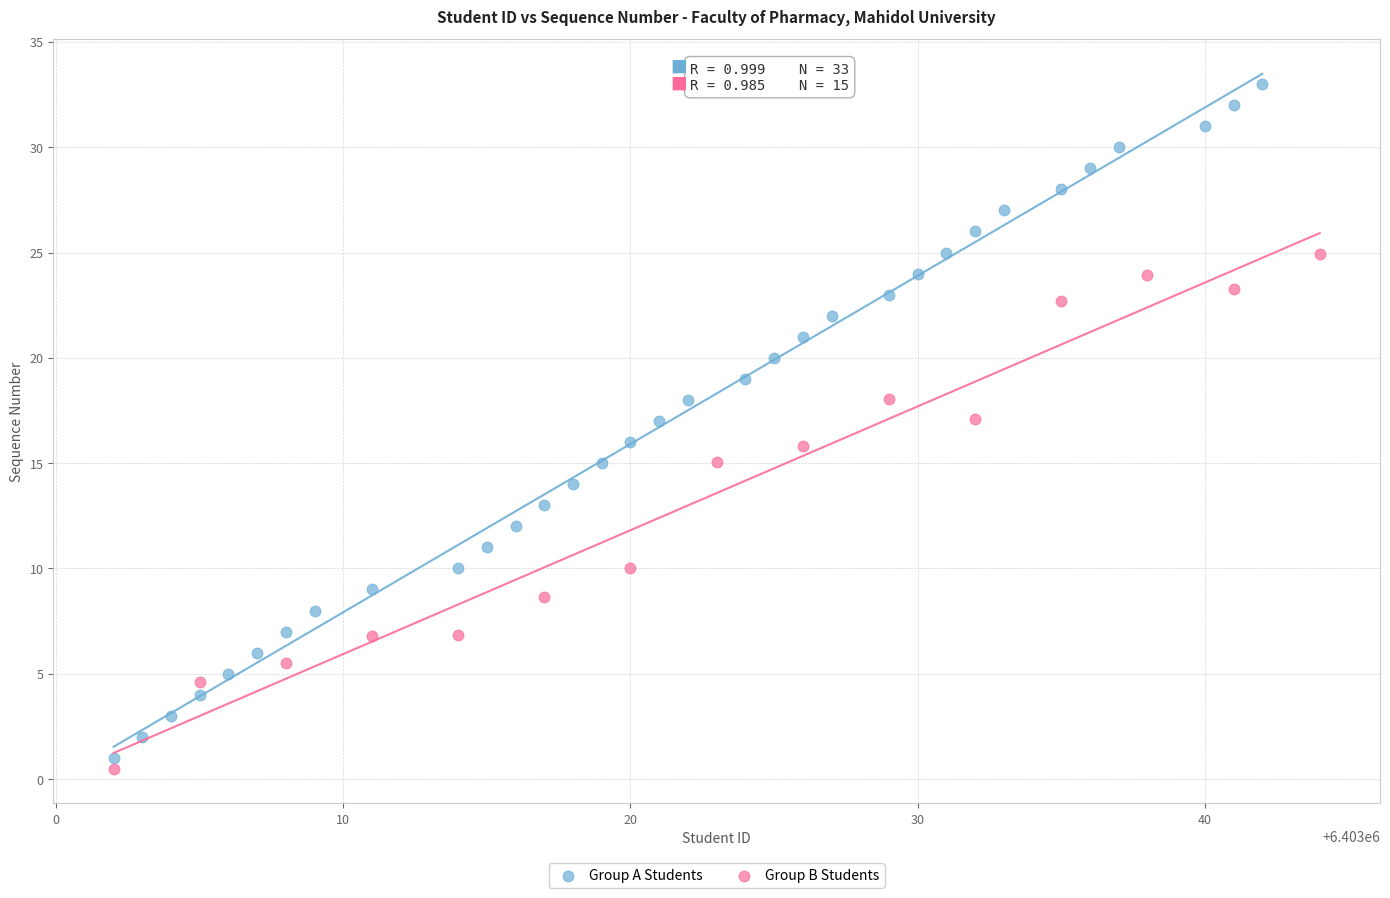

Which series has the widest spread of Y values?

Group A Students